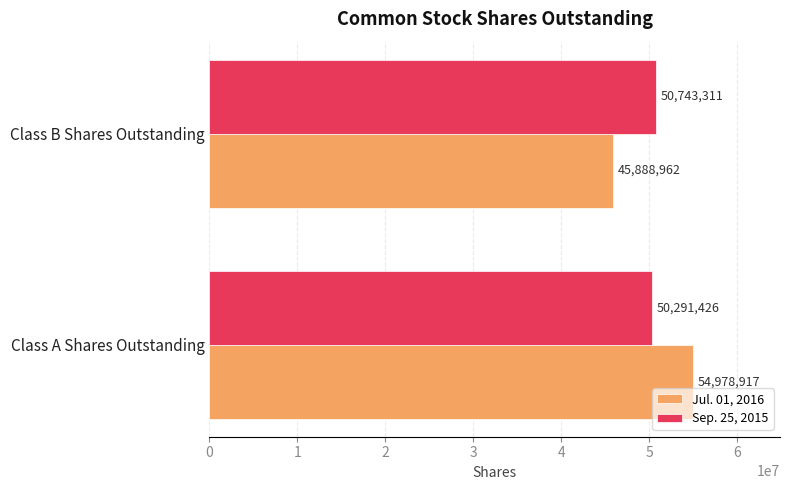

What is the total value across all series at Class A Shares Outstanding?

105270343